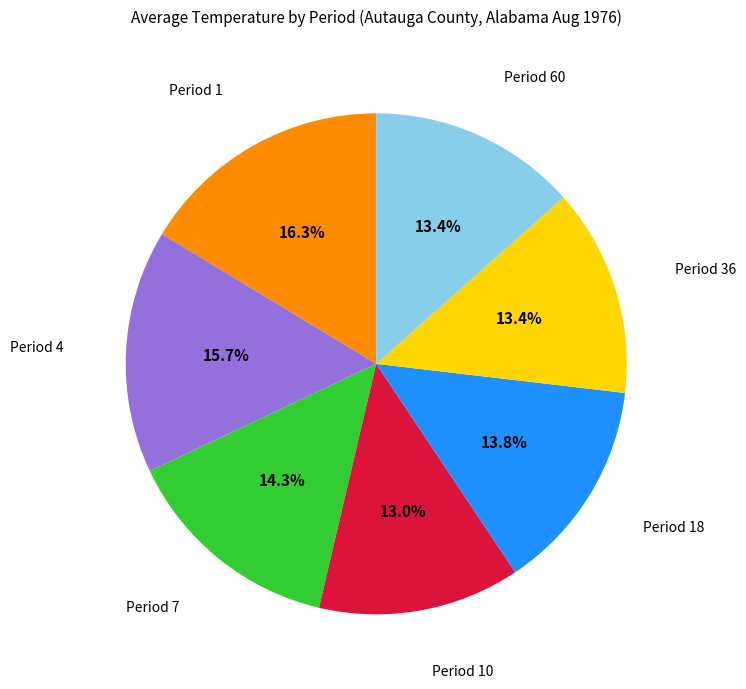

Is there a majority slice in this chart?

No